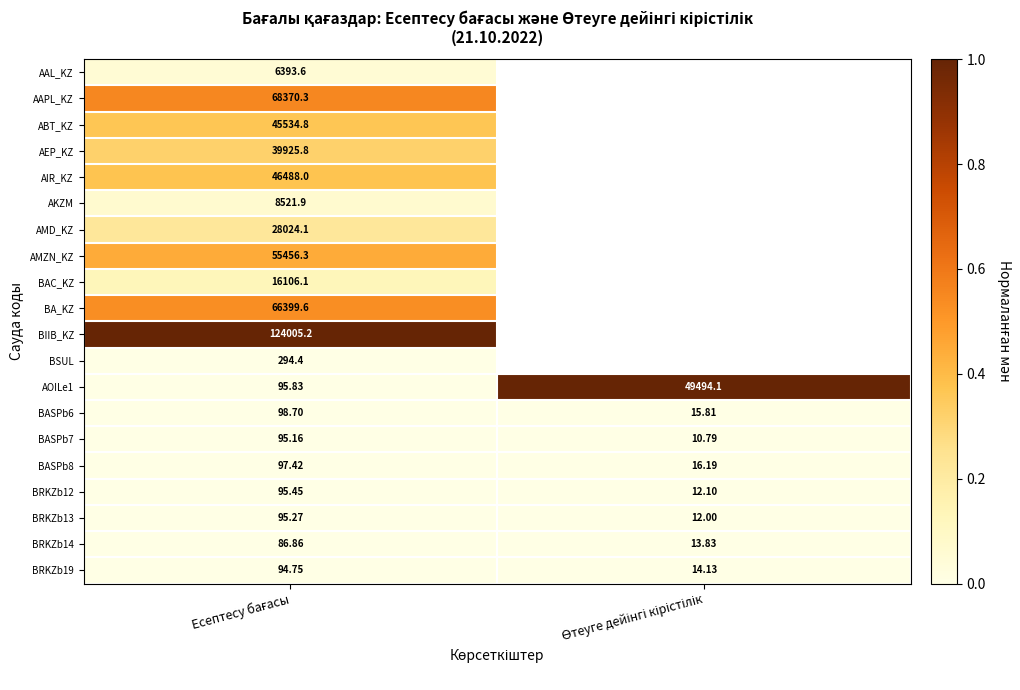

Which has a higher value, Есептесу бағасы or Өтеуге дейінгі кірістілік?

Өтеуге дейінгі кірістілік